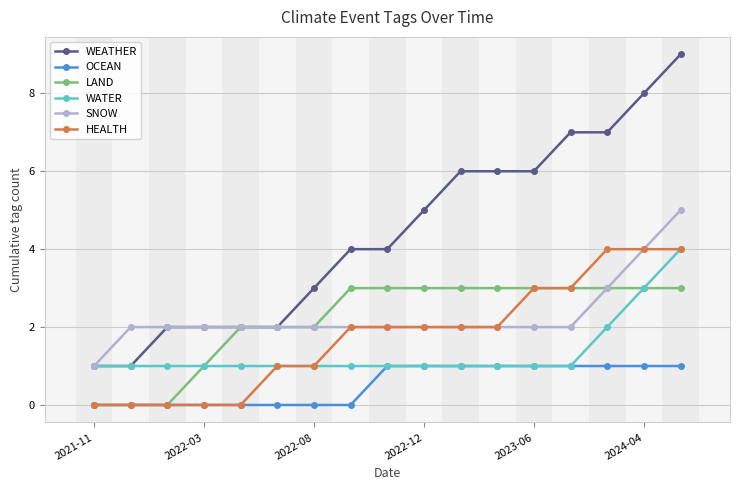

Which series has the largest total across all categories?

WEATHER